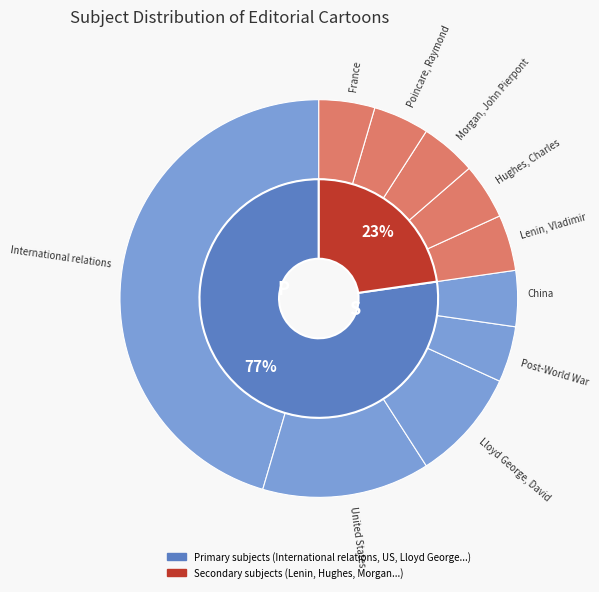

How much of the chart is everything except Morgan, John Pierpont?

95.0%